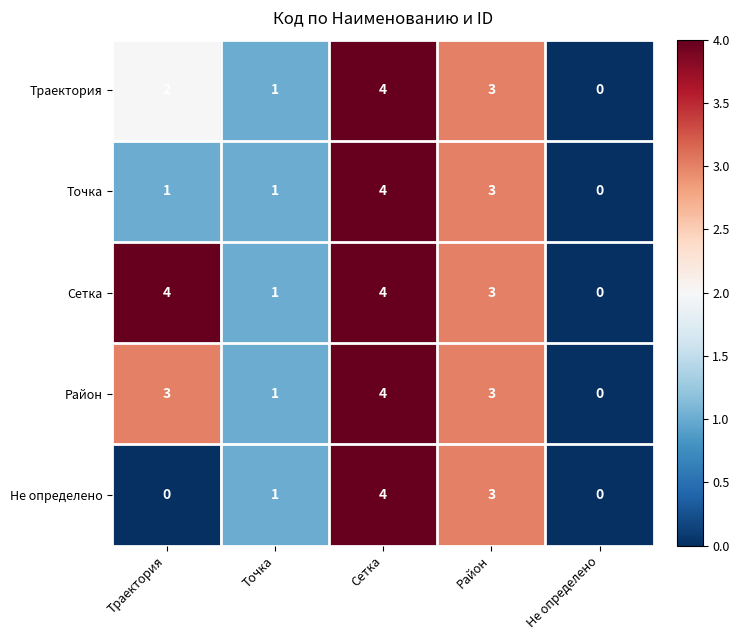

Reading left to right, list all the values displayed in this chart.

Траектория: 2	1	4	3	0
Точка: 1	1	4	3	0
Сетка: 4	1	4	3	0
Район: 3	1	4	3	0
Не определено: 0	1	4	3	0